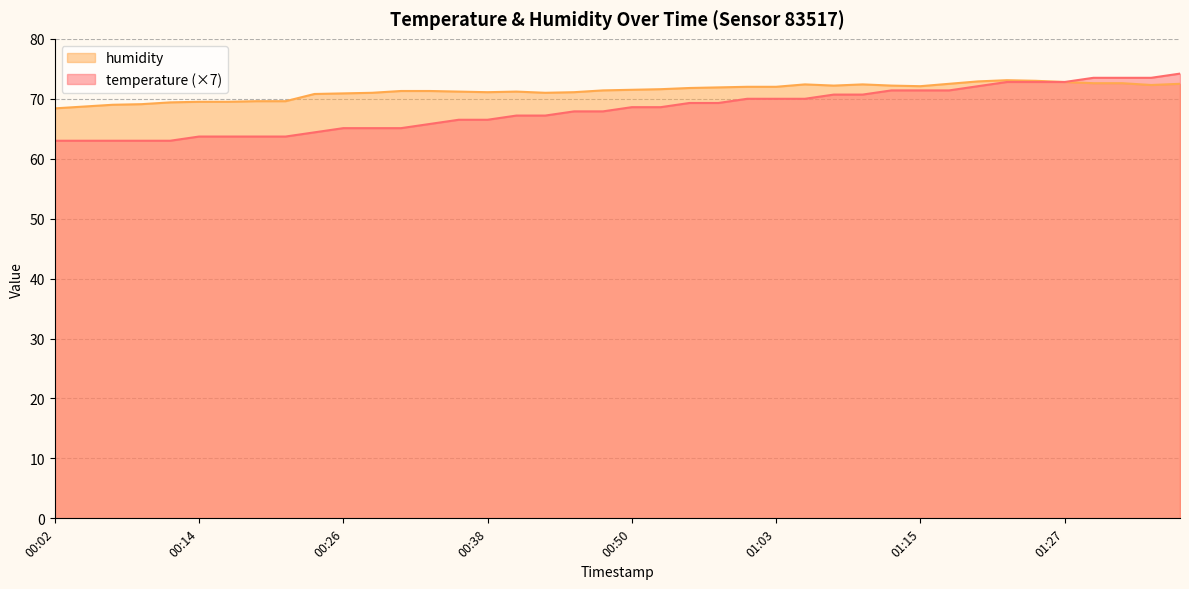

Does the chart have visible grid lines?

Yes